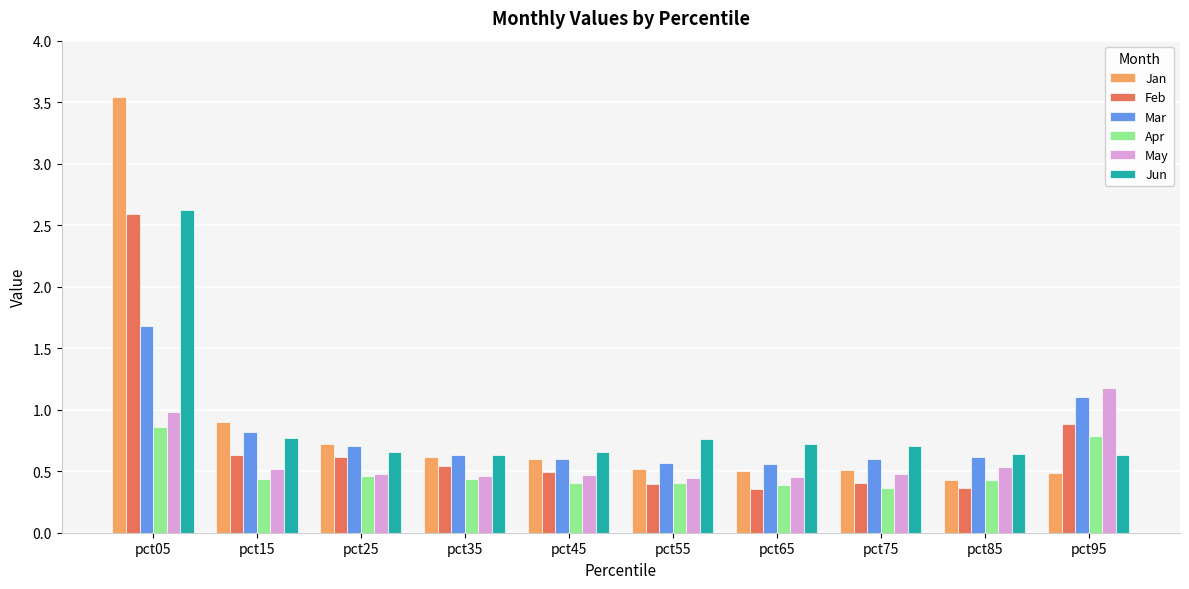

Between pct05 and pct35, which series saw the biggest shift?

Jan